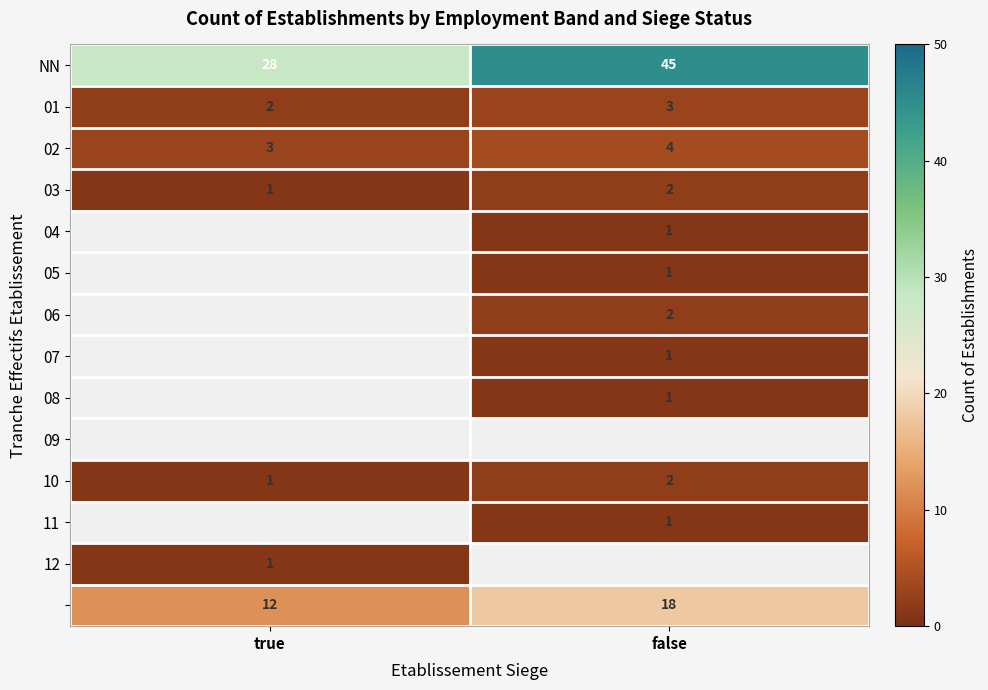

True or false: NN has a value of 45 at false.

True